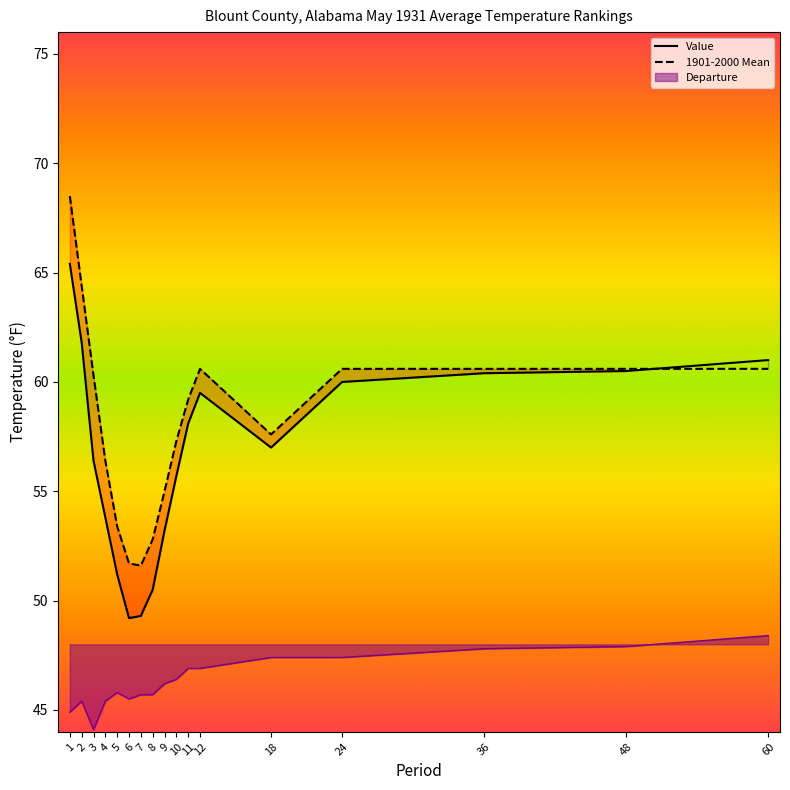

Where is 1901-2000 Mean nearest to the value 60?

3